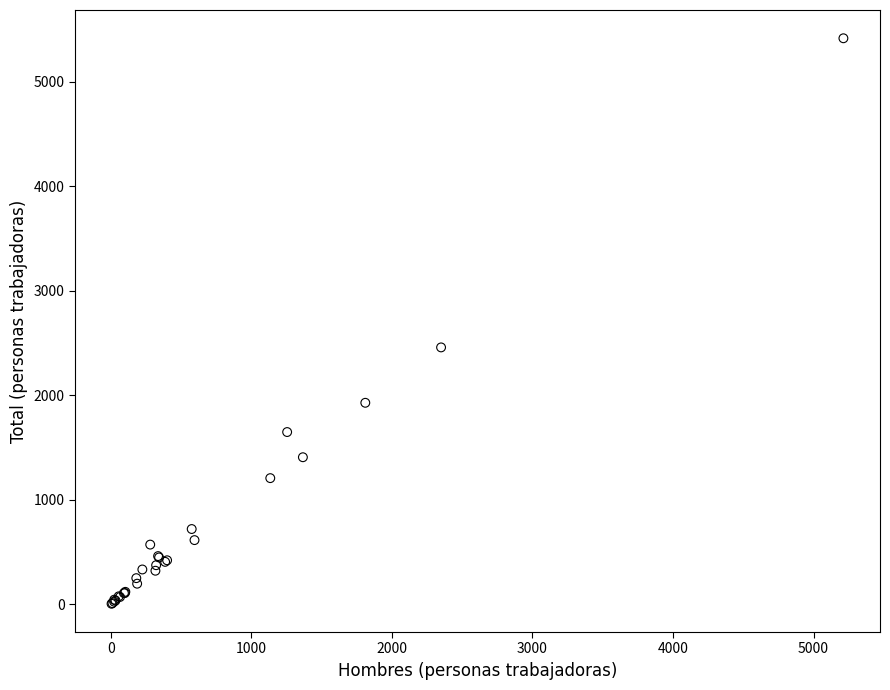

What Y value in the scatter plot is closest to 2711?

2459